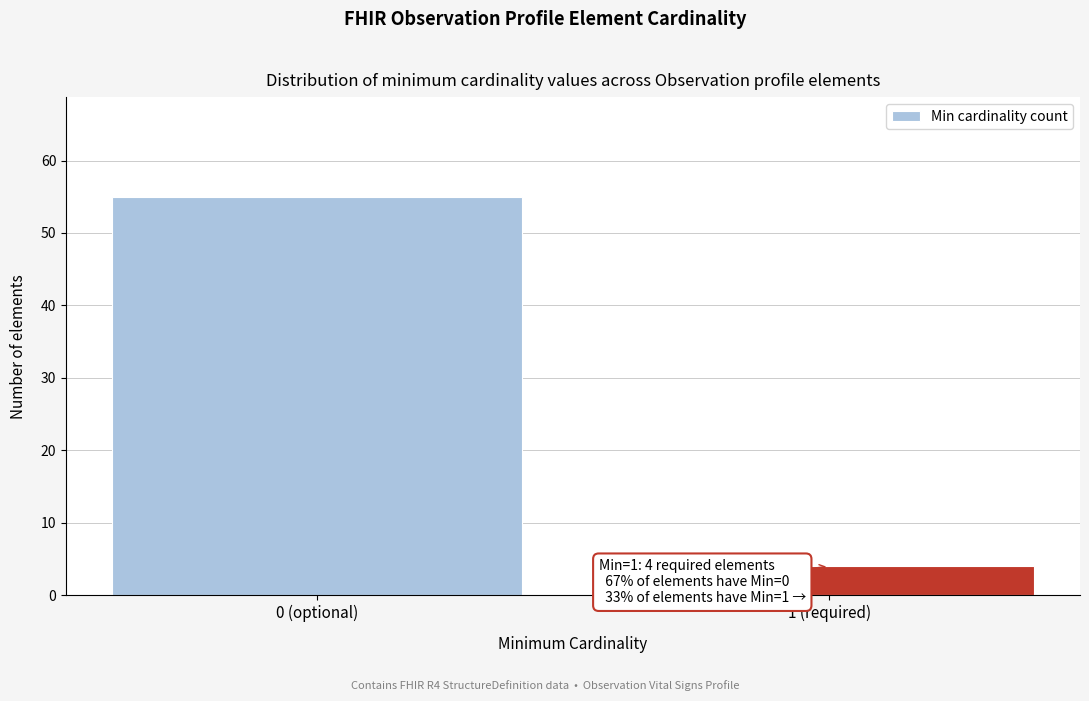

Reading right to left, transcribe all the data shown in this chart.

1 (required)=4	0 (optional)=55